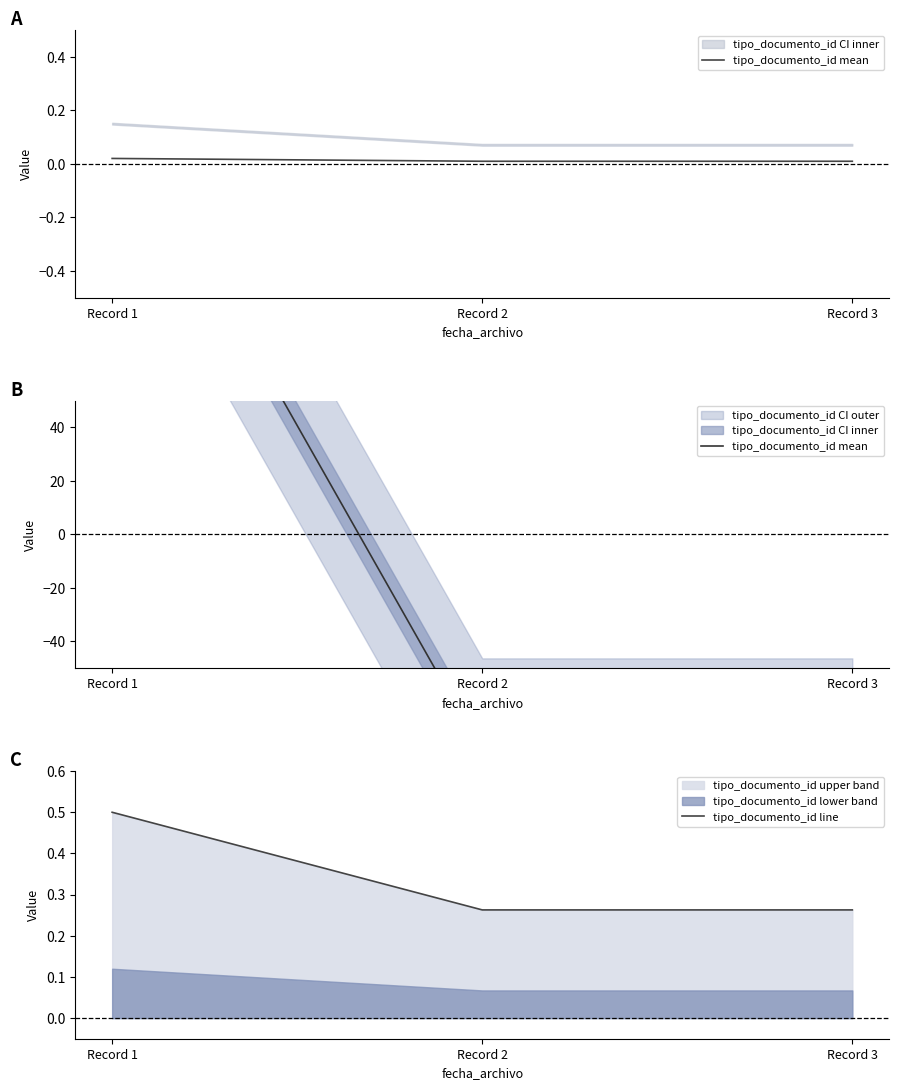

Which category has the highest value in the tipo_documento_id line series?

Record 1